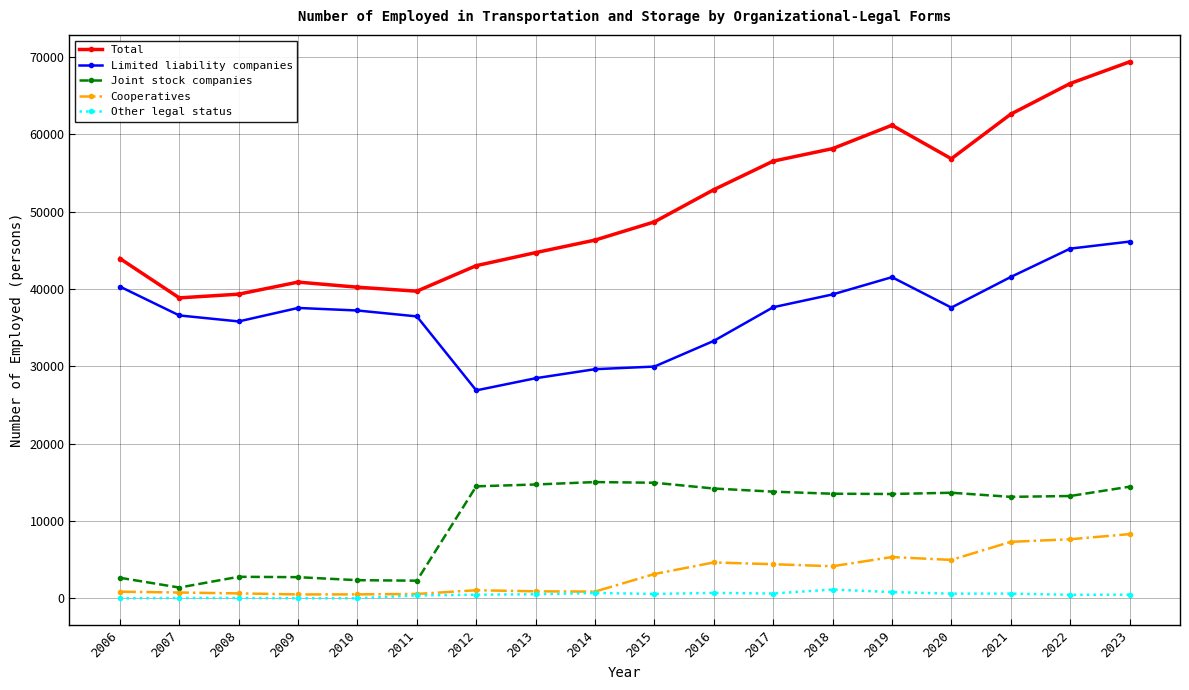

Which series has the largest total across all categories?

Total